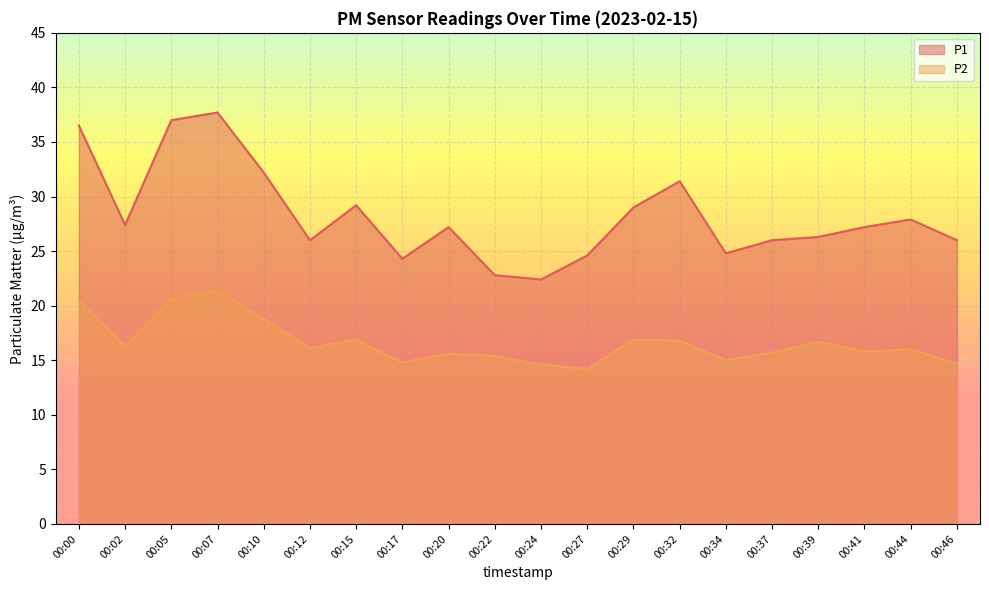

In P1, how many points are lower than both neighbors (excluding endpoints)?

5